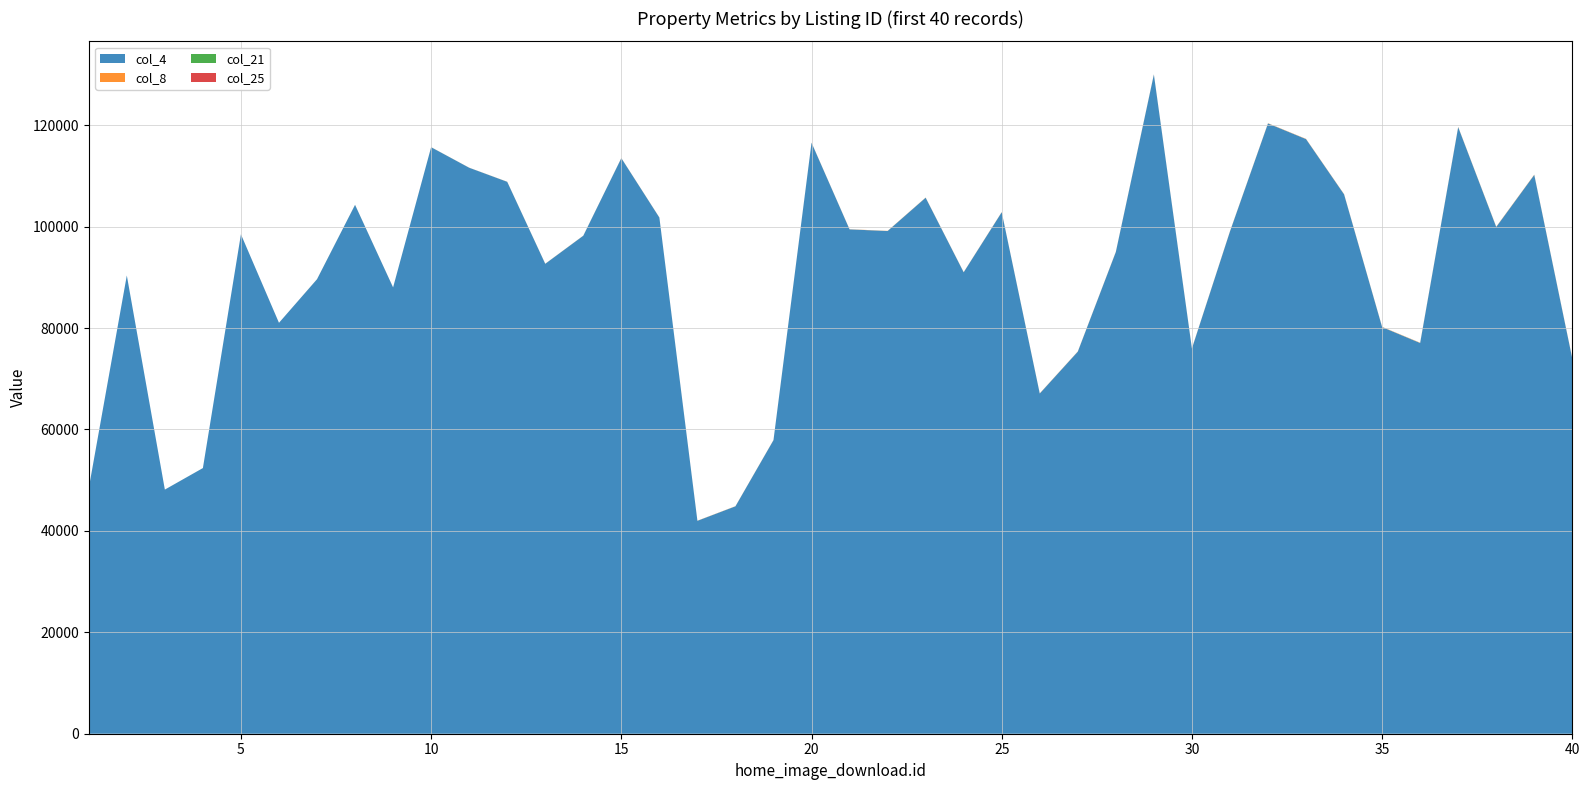

Reading left to right, transcribe all the data shown in this chart.

col_4: 48417	90369	48140	52384	98489	81032	89624	104294	88013	115660	111615	108840	92669	98205	113505	101795	41986	44844	57893	116544	99461	99133	105702	91002	102839	67092	75350	95001	129992	75966	99034	120348	117263	106363	80189	77053	119621	99934	110203	73965
col_8: 1	2	3	4	5	6	9	10	11	12	13	15	17	18	20	22	23	24	26	27	28	29	30	31	33	34	35	36	37	38	40	42	43	44	45	47	48	49	50	51
col_21: 8	3	3	2	1	0	5	4	1	4	1	5	4	2	3	1	2	3	0	3	0	2	3	0	2	2	1	3	7	2	5	3	0	3	3	5	4	3	3	1
col_25: 0	0	0	0	0	0	0	0	0	0	0	0	0	0	0	0	0	0	0	0	0	0	0	0	0	0	0	0	0	0	0	0	0	0	0	0	0	0	0	0